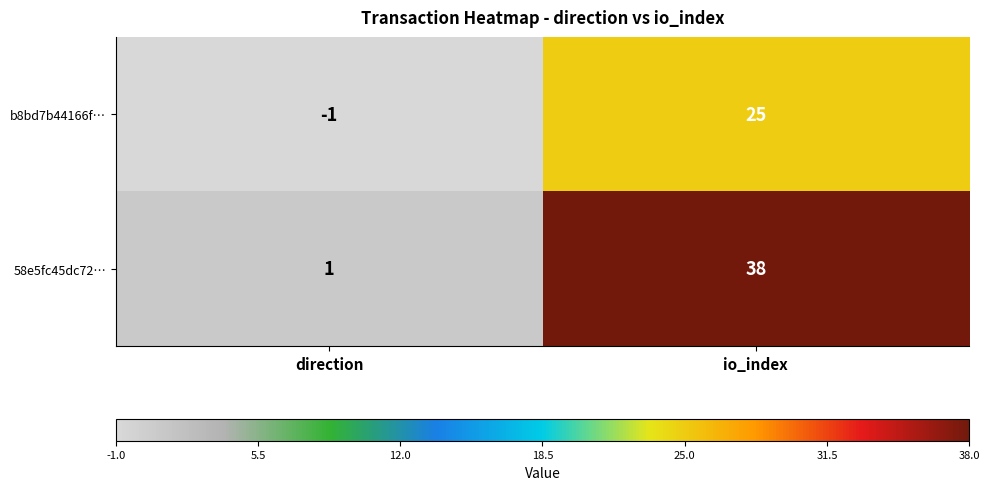

At which label is b8bd7b44166f… closest to 12?

direction